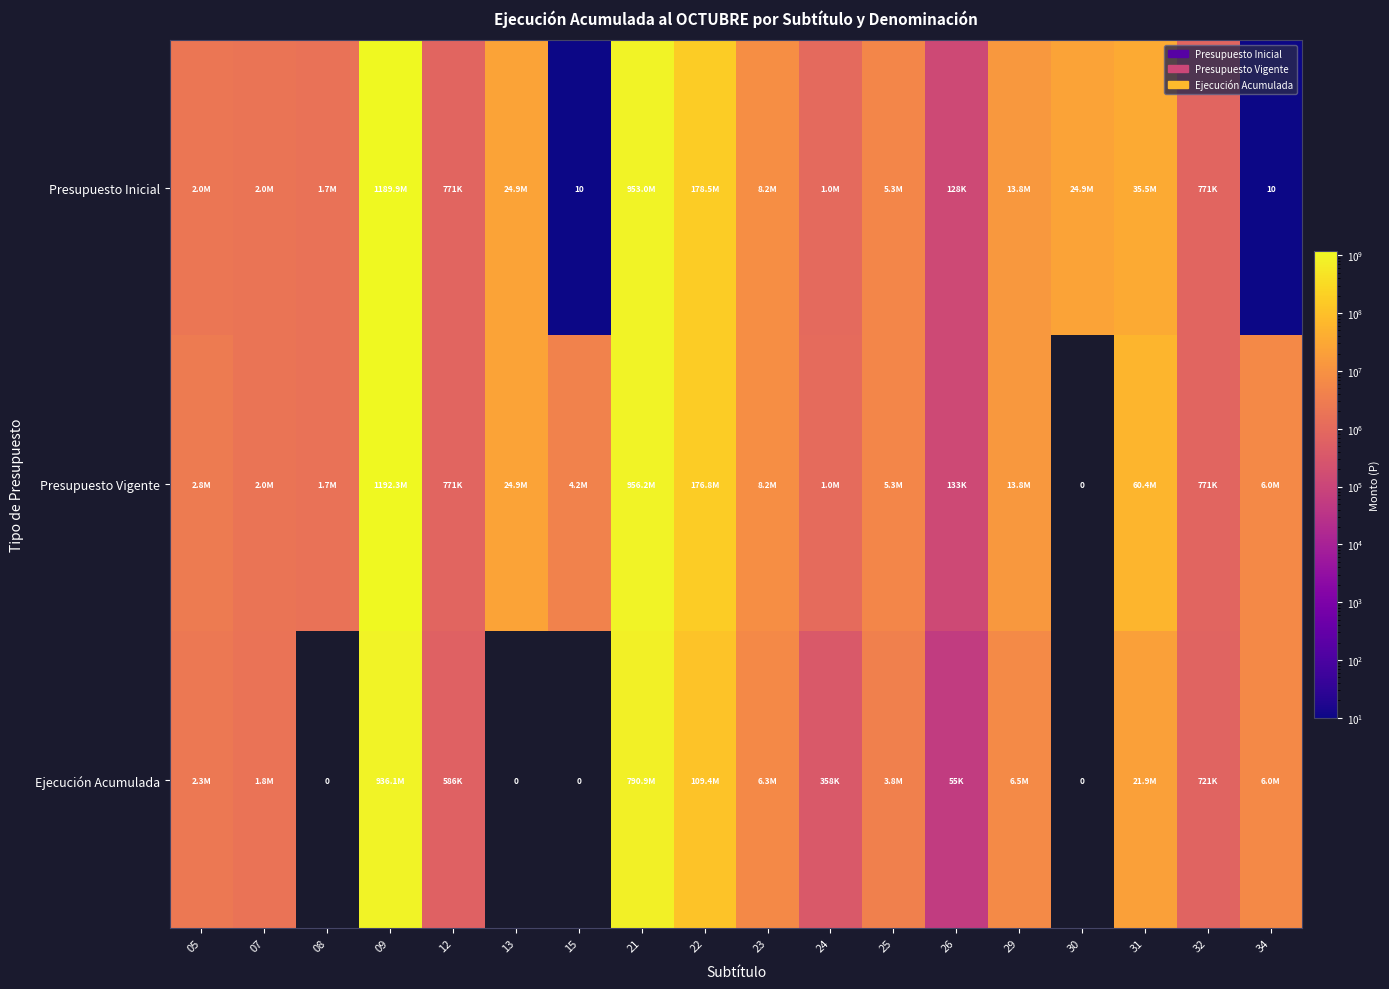

True or false: Presupuesto Inicial has a value of 10 at 34.

True